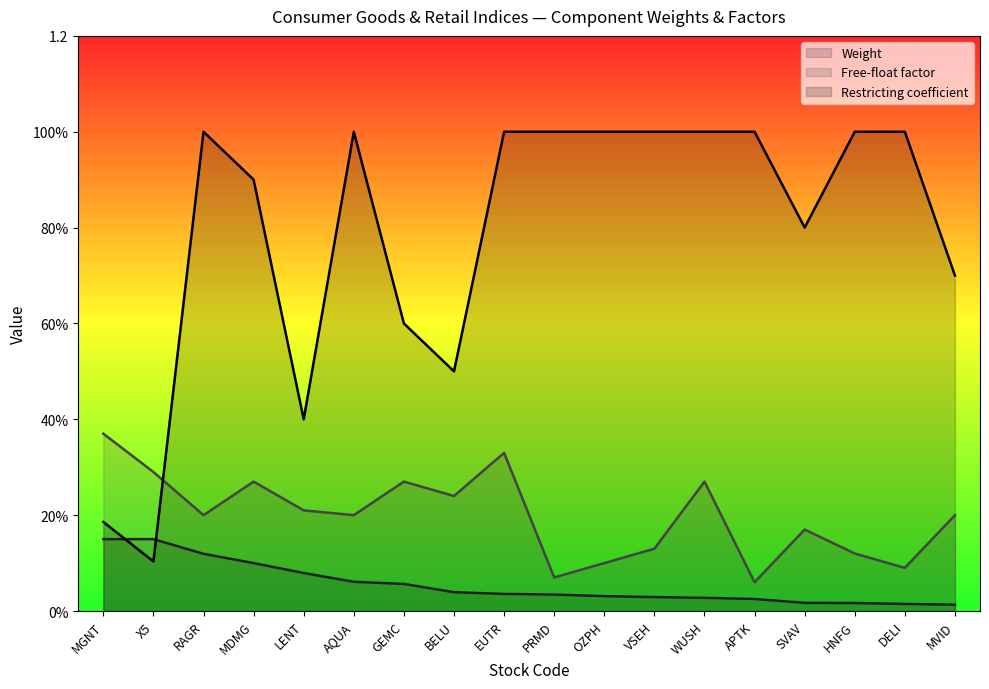

Does the chart display data point markers on the line(s)?

No